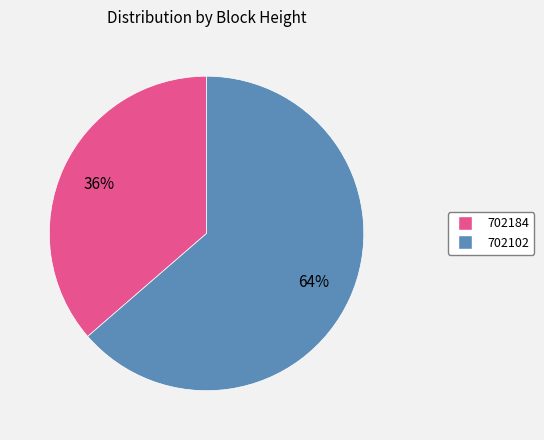

To the nearest percent, what portion does 702184 represent?

36%